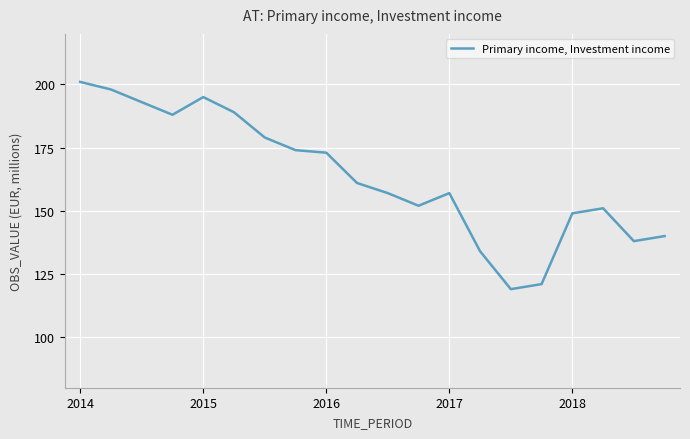

What is the difference between the maximum and minimum values?

82